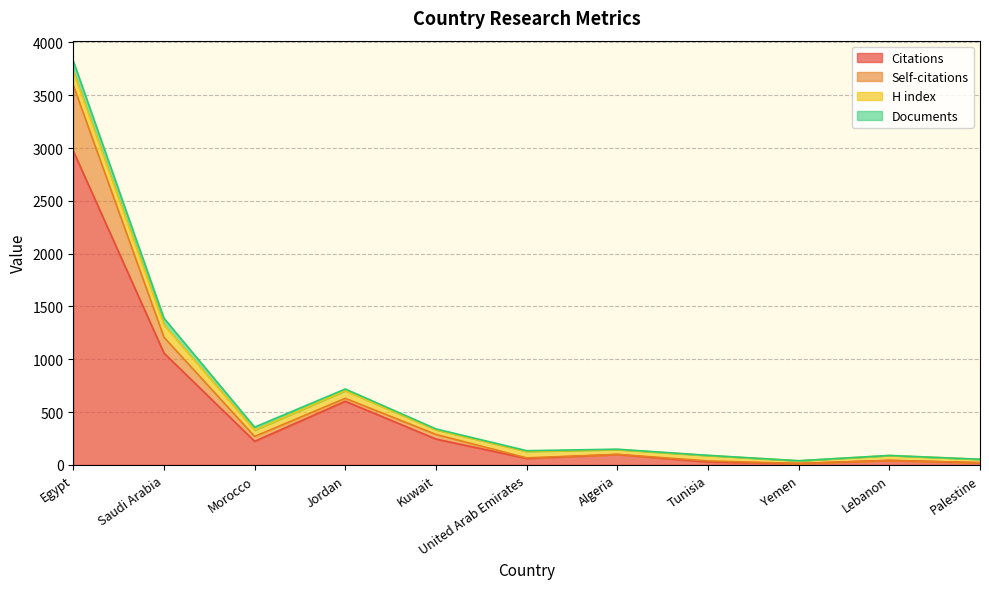

At which category is the sum across all series the highest?

Egypt